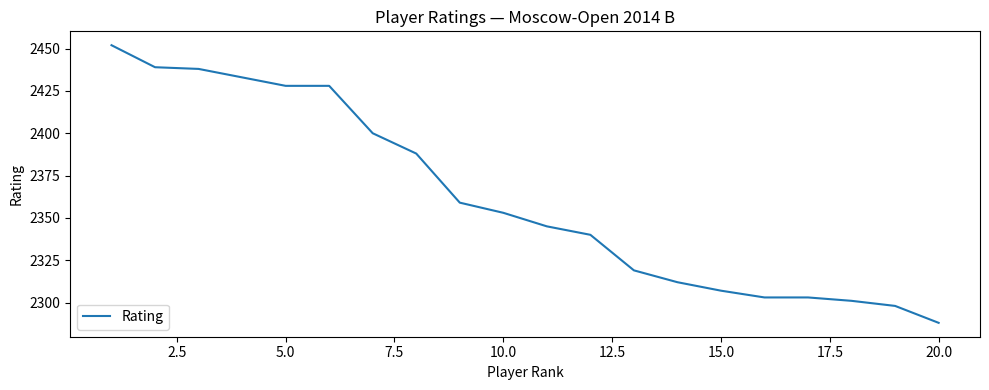

What is the difference between the second highest and minimum values?

151